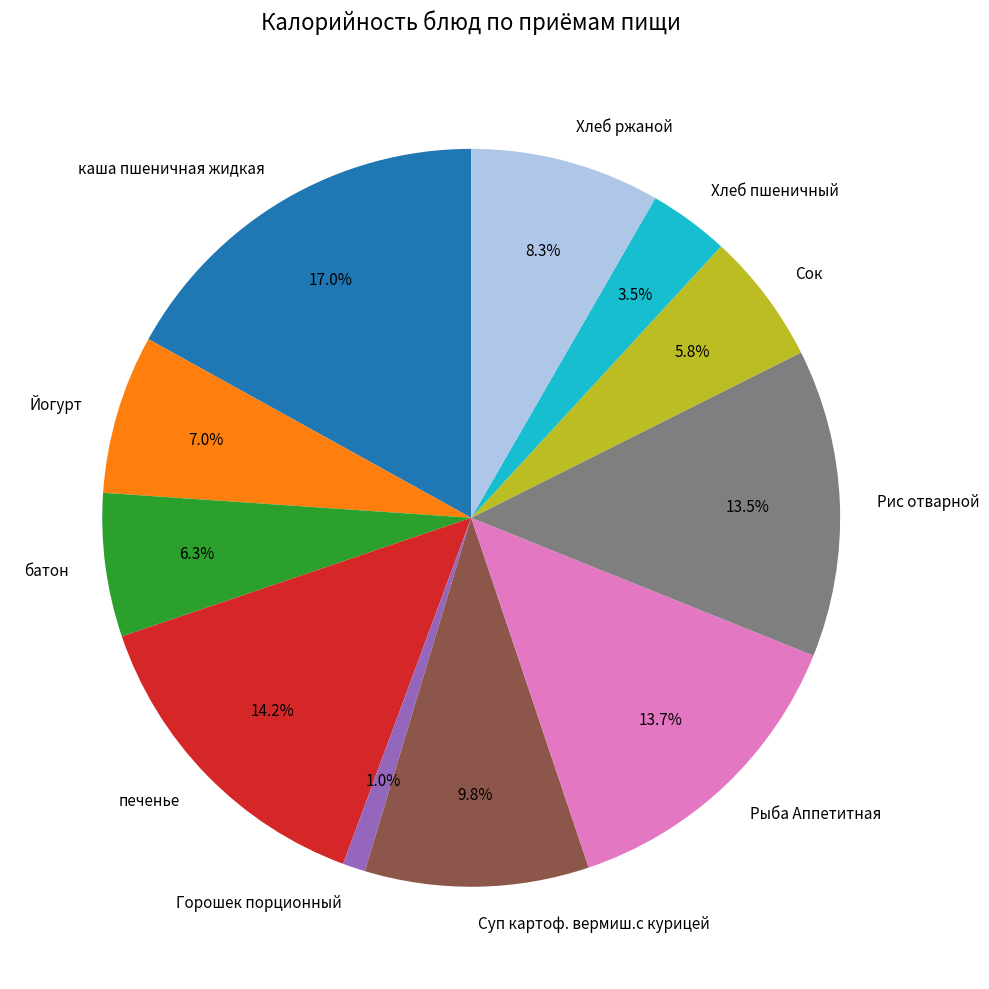

Is батон the majority of the pie?

No